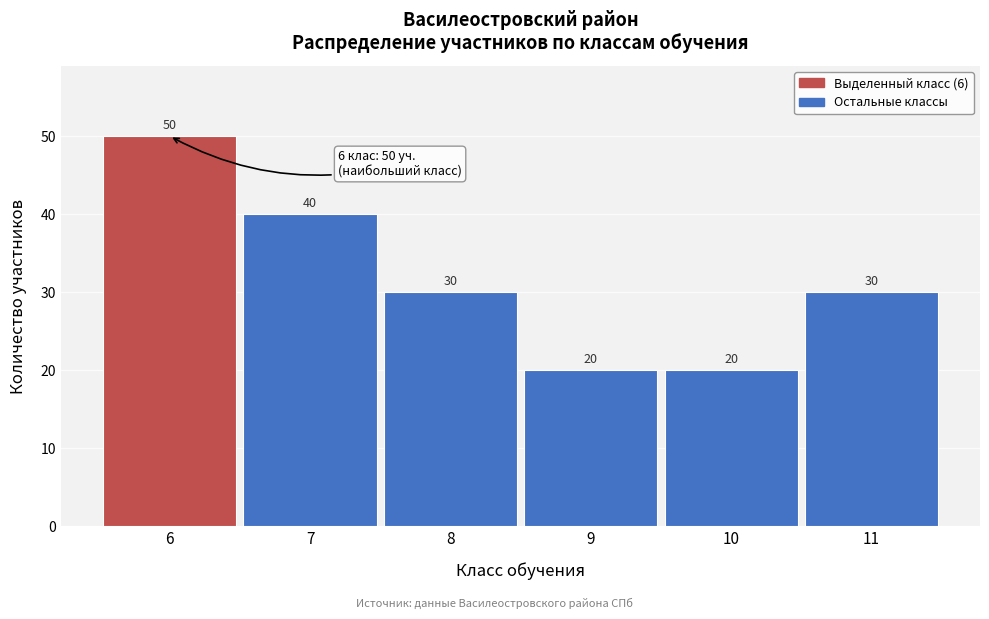

Reading left to right, transcribe this chart: for each bar, give the range it covers on the x-axis and its height.

5.5 to 6.5: 50
6.5 to 7.5: 40
7.5 to 8.5: 30
8.5 to 9.5: 20
9.5 to 10.5: 20
10.5 to 11.5: 30